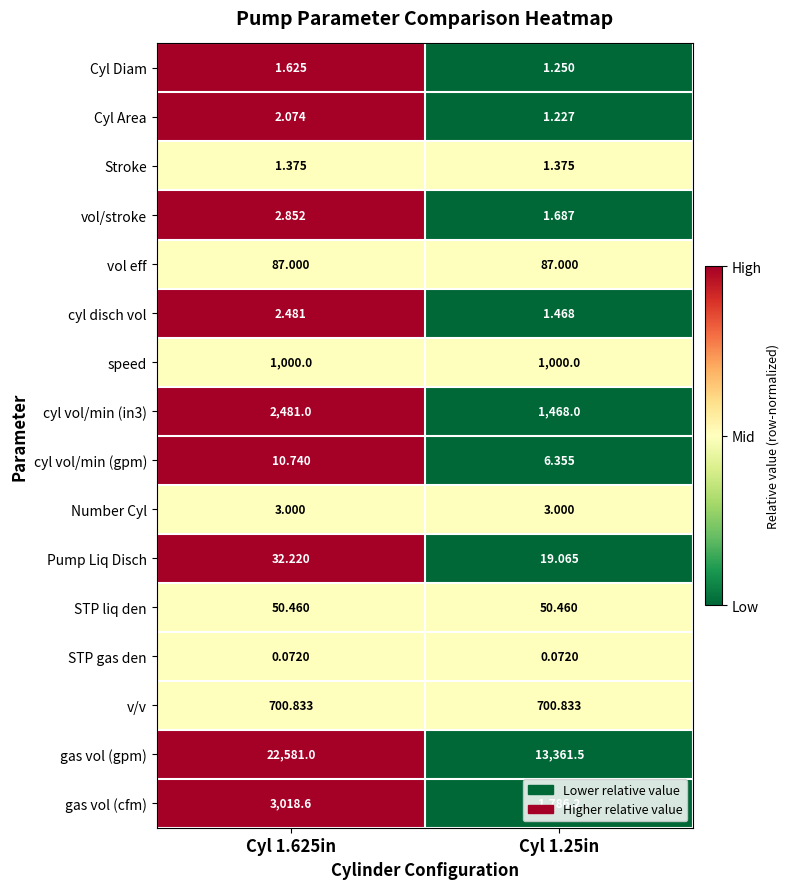

Rank the series by their maximum value, from lowest to highest.

STP gas den, Stroke, Cyl Diam, Cyl Area, cyl disch vol, vol/stroke, Number Cyl, cyl vol/min (gpm), Pump Liq Disch, STP liq den, vol eff, v/v, speed, cyl vol/min (in3), gas vol (cfm), gas vol (gpm)